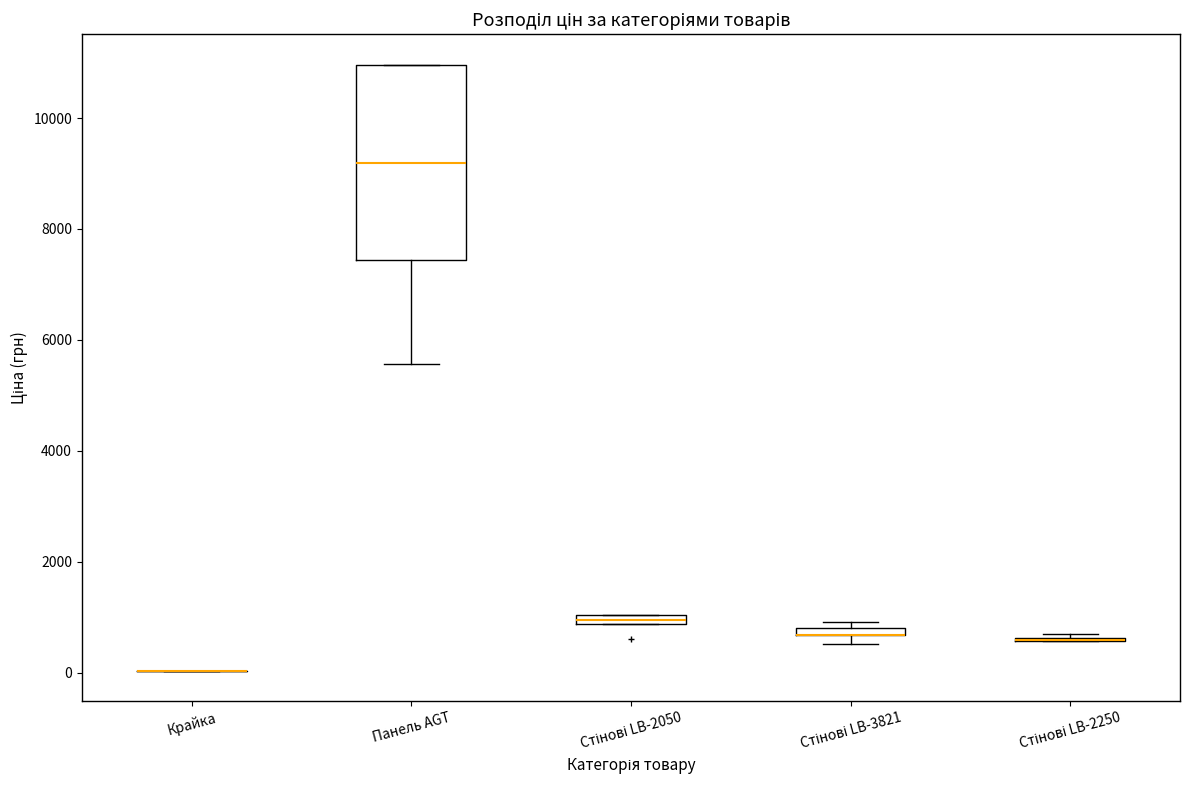

Which box is the tallest, from its lower edge to its upper edge?

Панель AGT